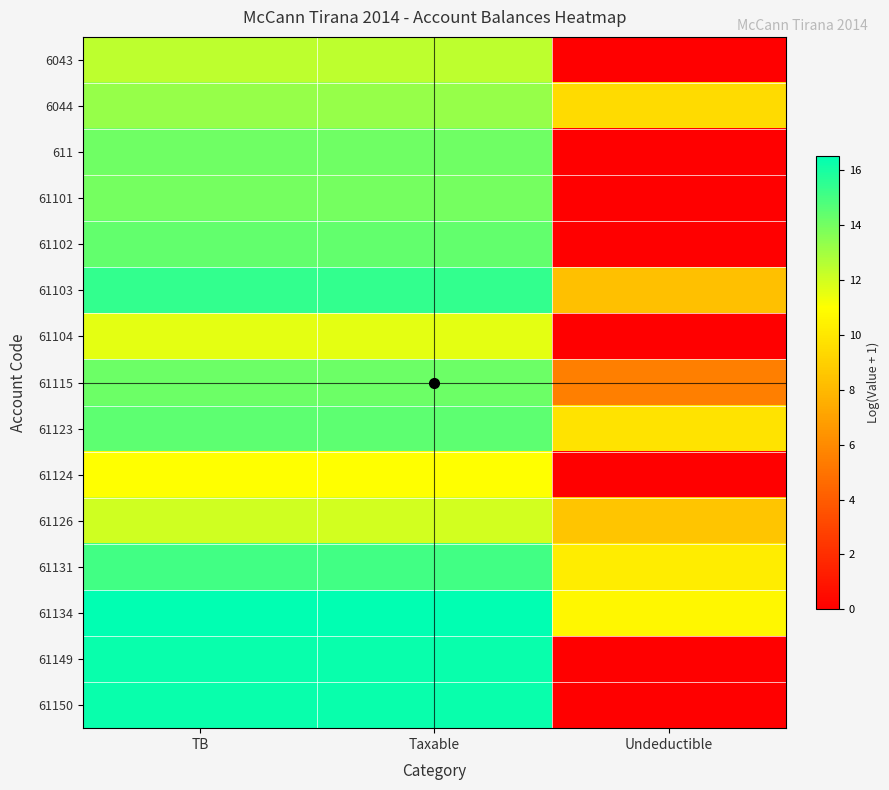

What is the spread (max minus min) of values at TB?

5.5